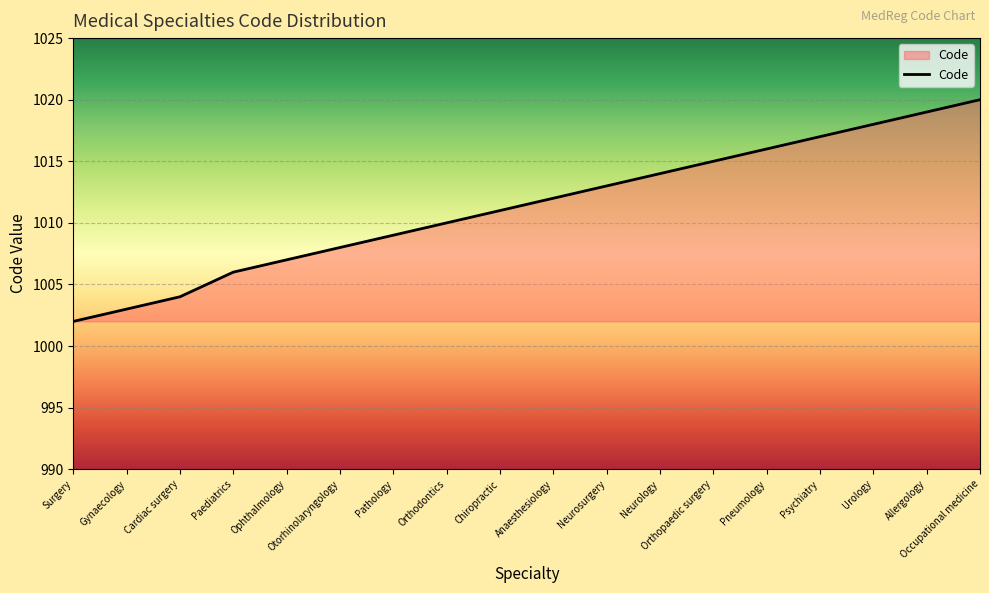

Reading right to left, list all the values displayed in this chart.

1020	1019	1018	1017	1016	1015	1014	1013	1012	1011	1010	1009	1008	1007	1006	1004	1003	1002